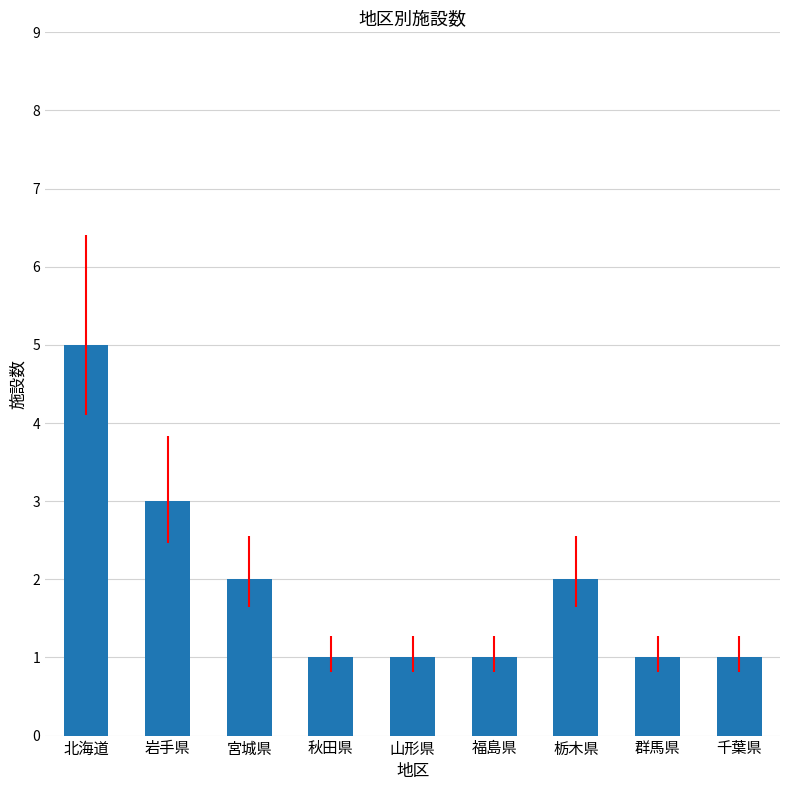

What is the average value?

2